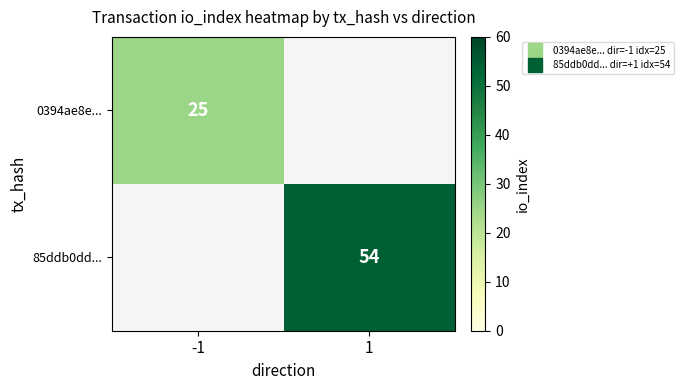

At which category does the chart reach its minimum across all series?

1